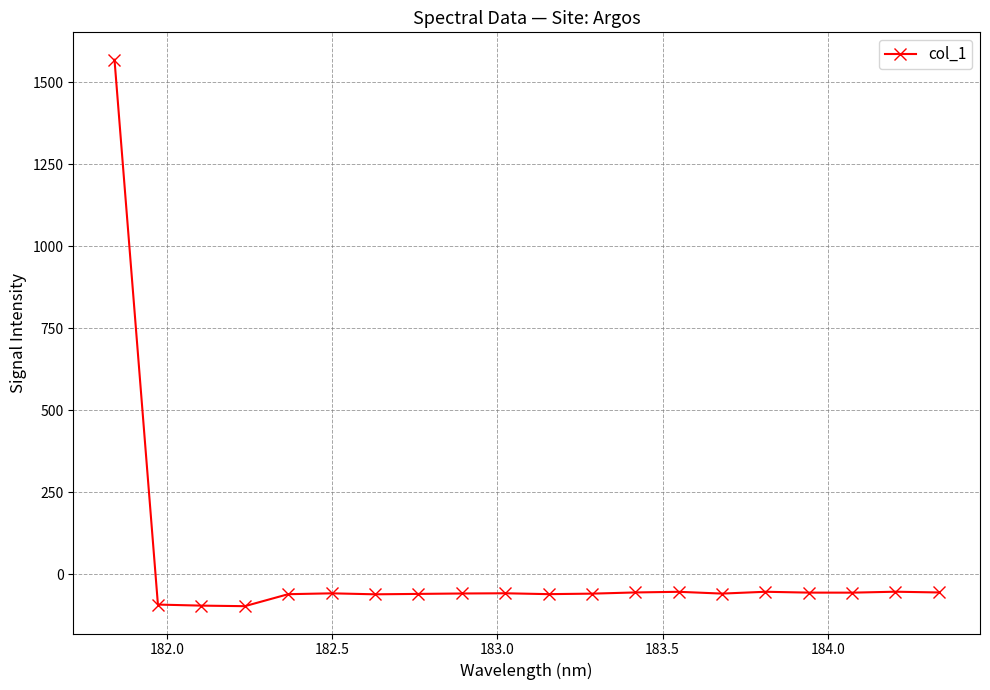

What is the value of the 10th point from the left?

-58.1